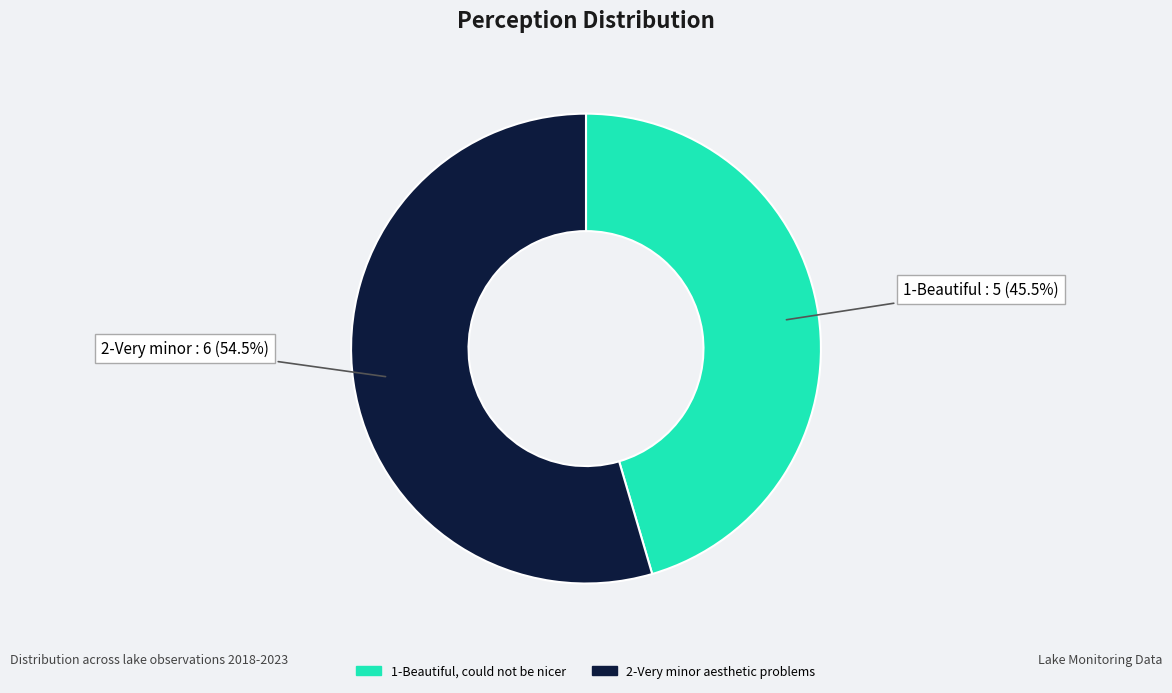

How many slices are in this pie chart?

2